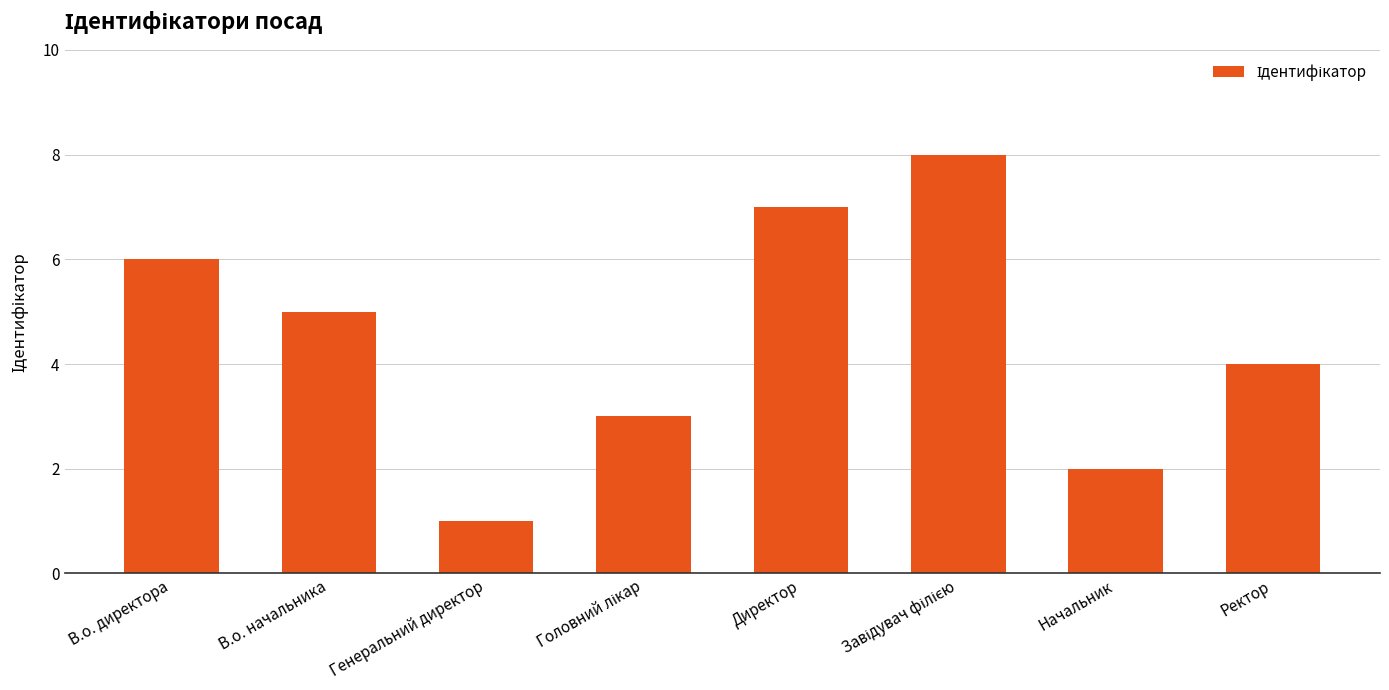

What position from the right is Директор?

4